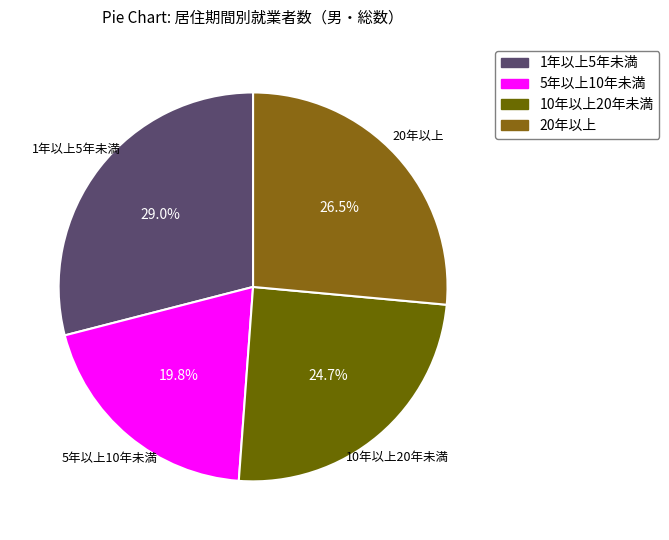

Rank the categories by value from lowest to highest.

5年以上10年未満, 10年以上20年未満, 20年以上, 1年以上5年未満